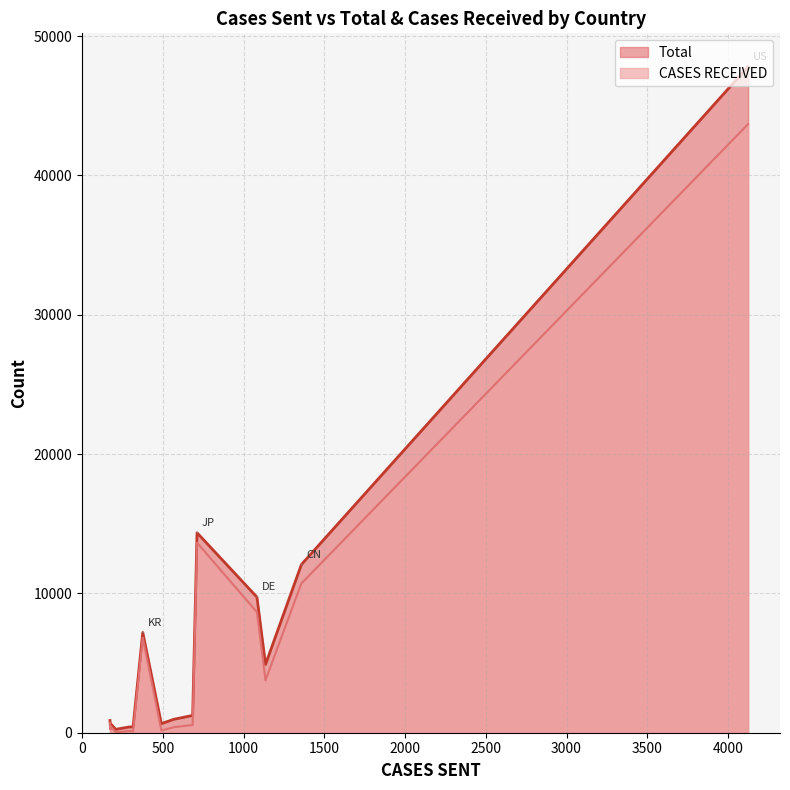

What is the difference between the maximum and minimum values in the Total series?

47559